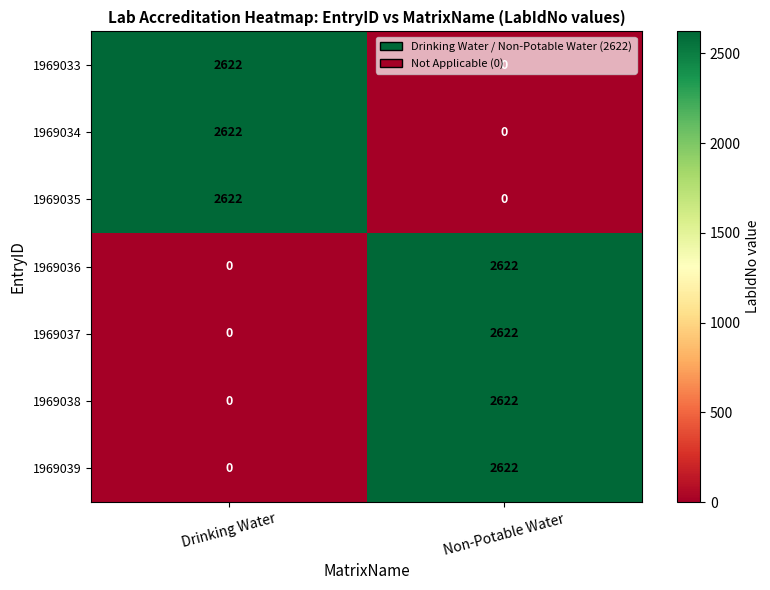

List the labels in order of 1969037 value, smallest first.

Drinking Water, Non-Potable Water